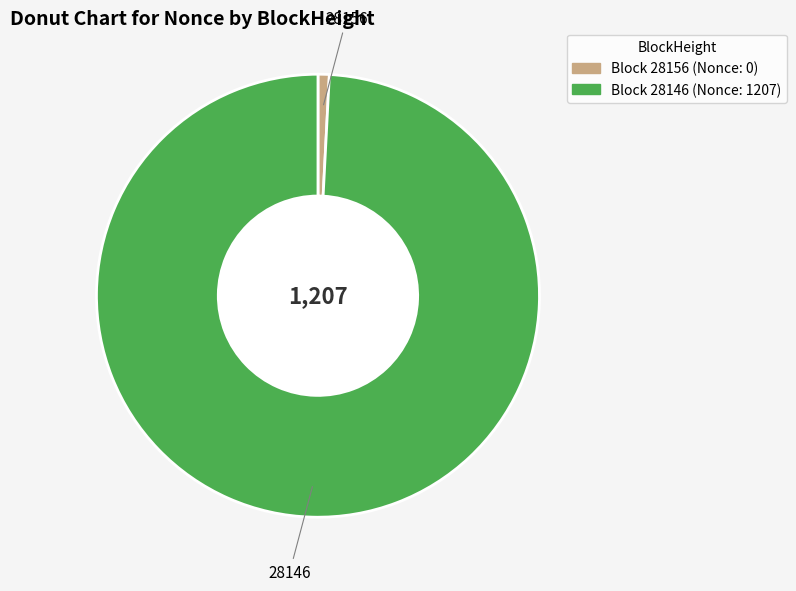

Does any single category account for the majority?

Yes